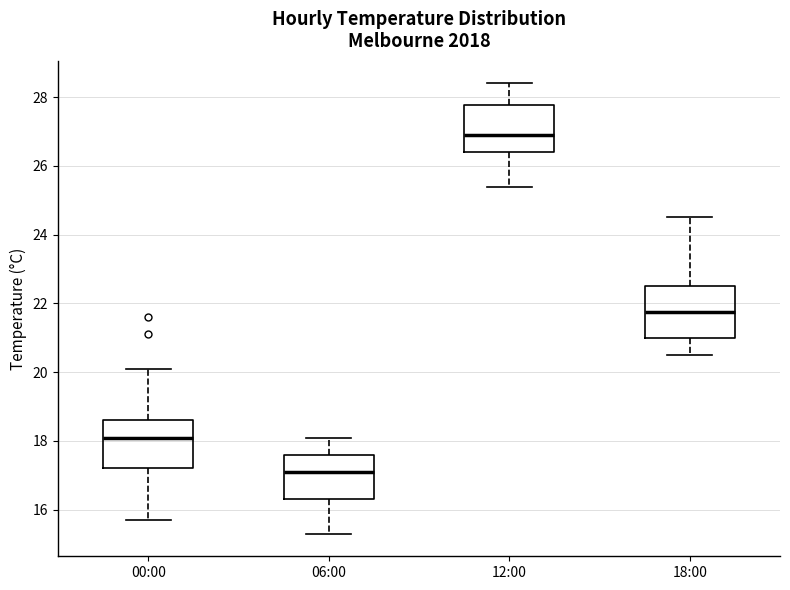

Reading left to right, read every box against the y-axis: the position of its median line, the range the box covers, and the ends of its whiskers. The values are not printed on the chart, so give them approximately, as read against the axis.

00:00: median 18.2, box 17.2 to 18.6, whiskers 15.8 to 20.2
06:00: median 17.2, box 16.4 to 17.6, whiskers 15.4 to 18.2
12:00: median 27.0, box 26.4 to 27.8, whiskers 25.4 to 28.4
18:00: median 21.8, box 21.0 to 22.6, whiskers 20.6 to 24.6